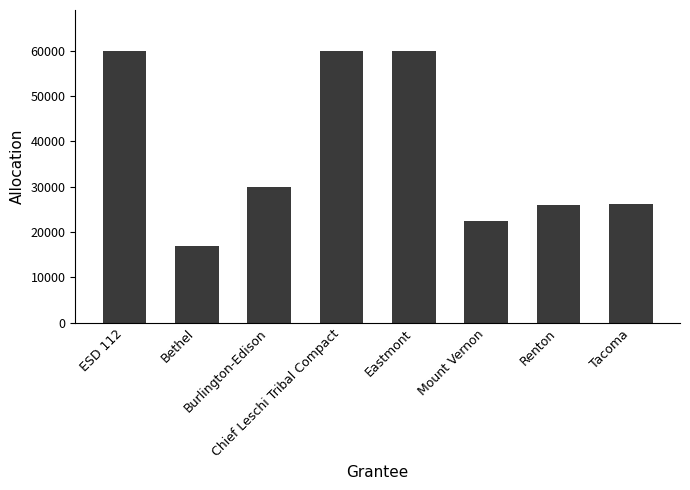

True or false: the data shows 26000 at Renton.

True